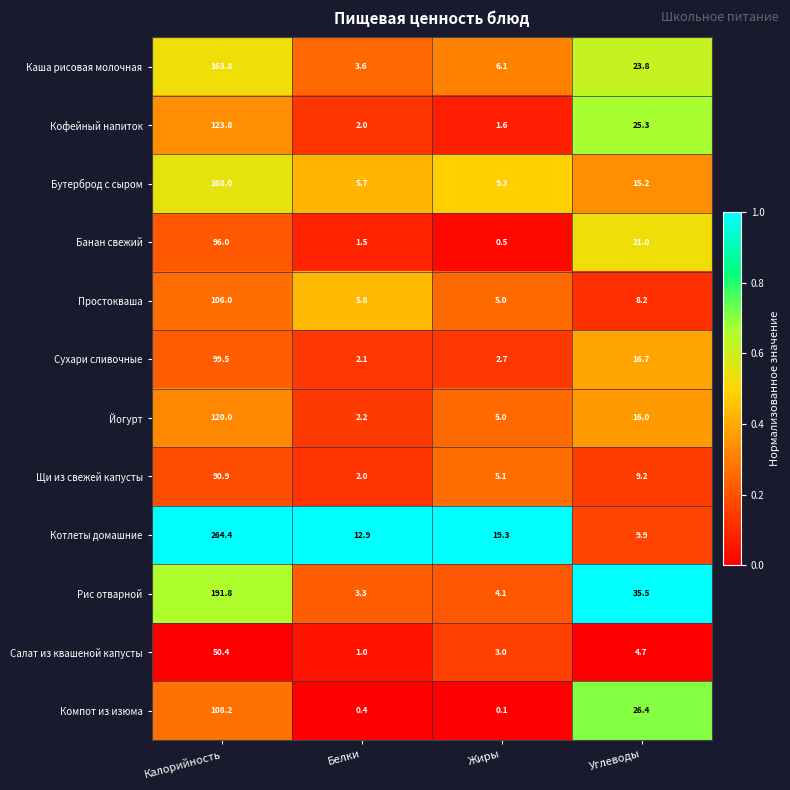

Is it true that Салат из квашеной капусты equals 4.7 at Углеводы?

True